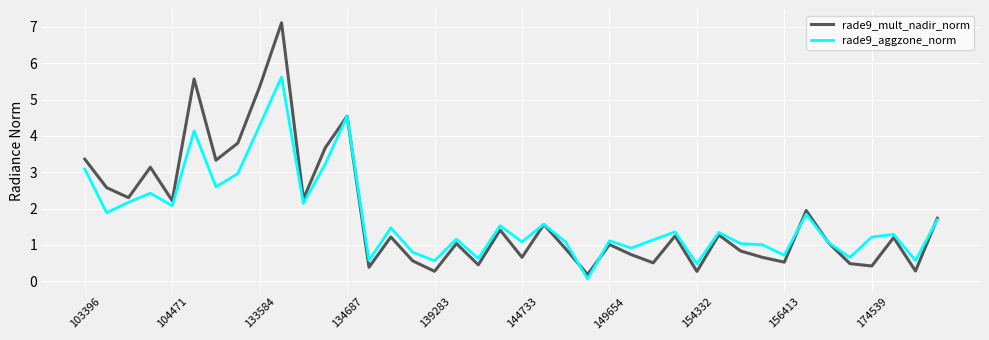

What is the highest value of the rade9_aggzone_norm series?

5.6